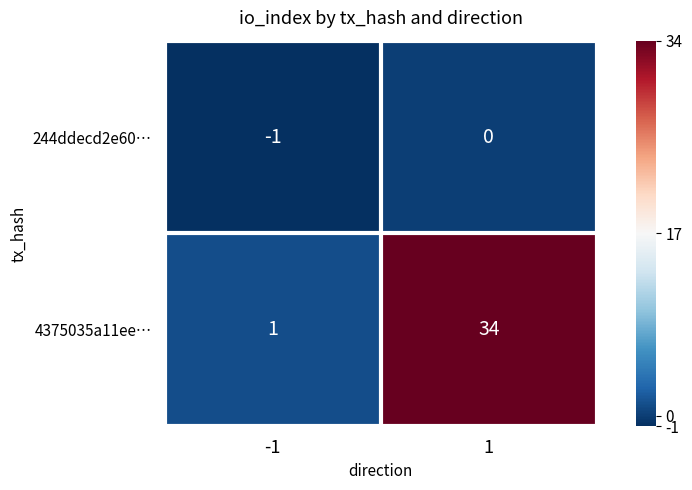

Count the number of data series in this chart.

2